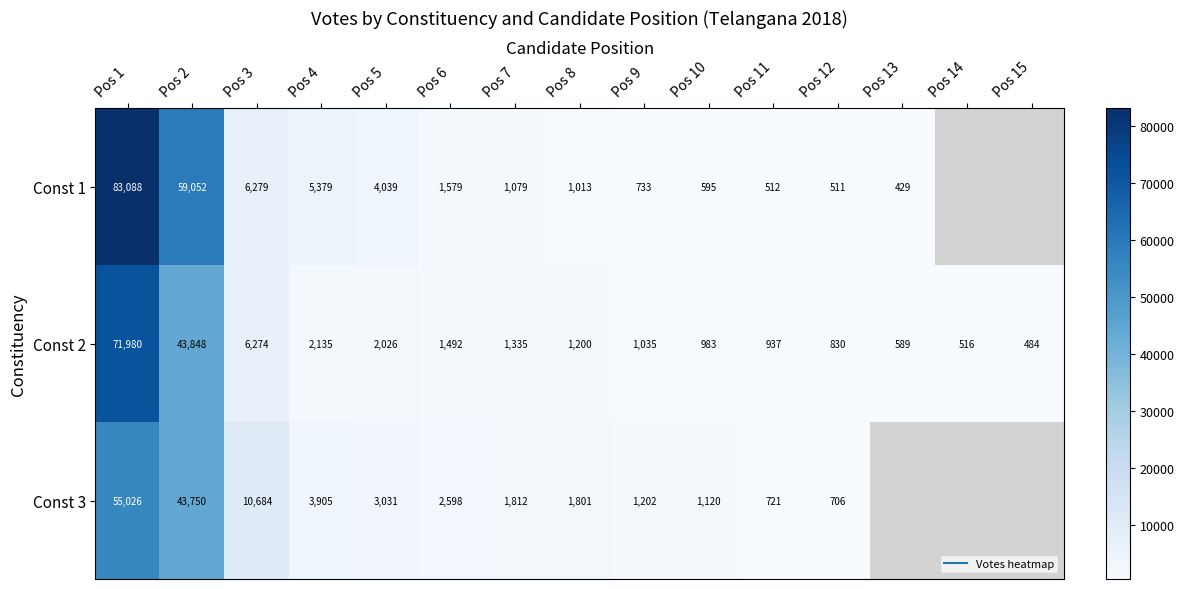

Which series has the largest total across all categories?

Const 2